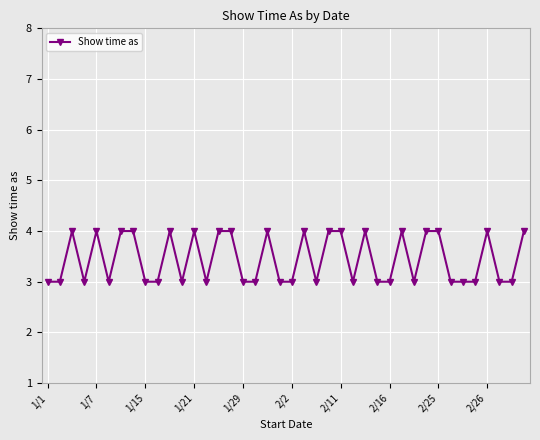

What is the minimum value shown in the chart?

3